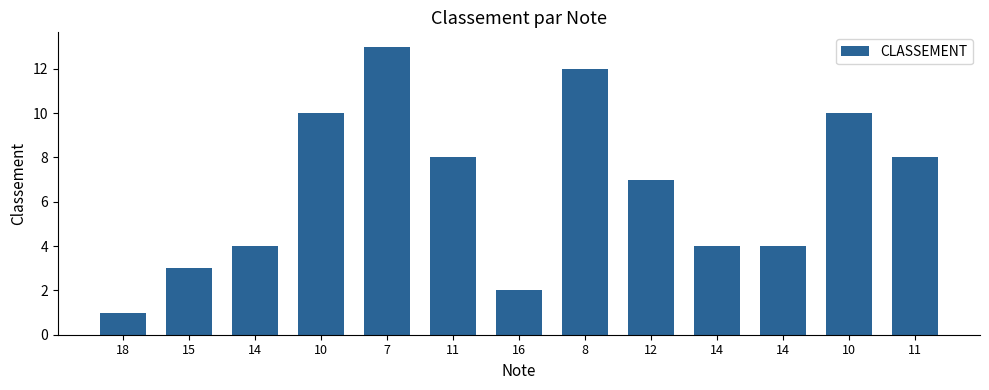

Reading left to right, list all the values displayed in this chart.

1	3	4	10	13	8	2	12	7	4	4	10	8